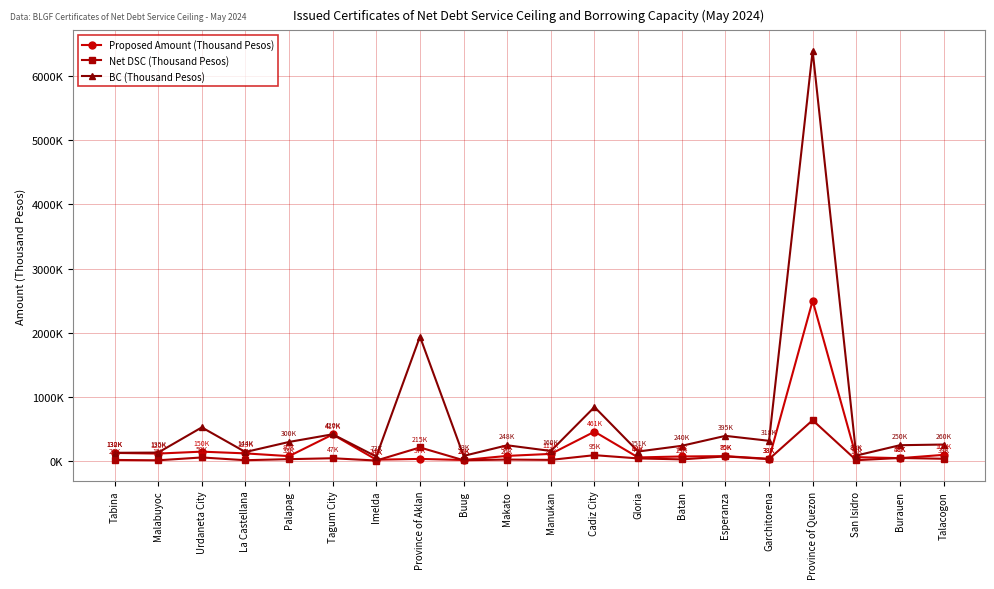

What is the difference between the maximum and second lowest values in the Net DSC (Thousand Pesos) series?

624227.4